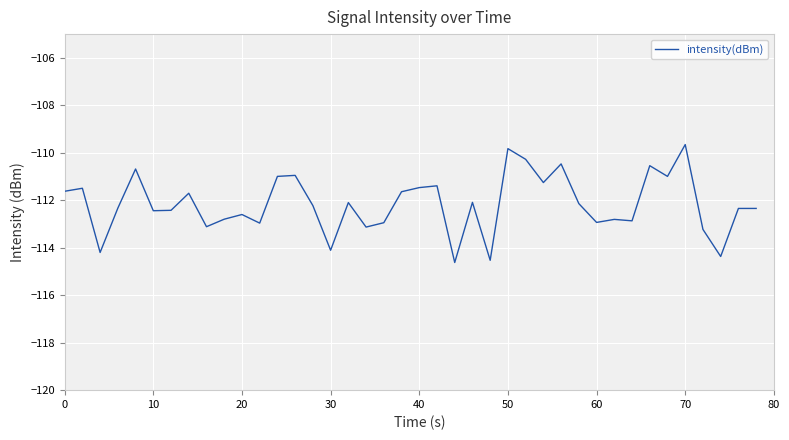

What is the minimum value shown in the chart?

-114.6